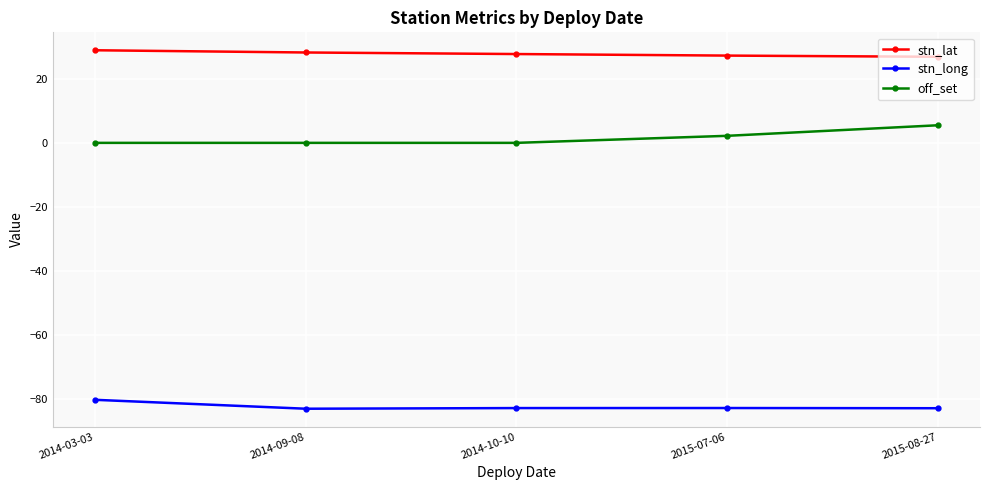

At which label is off_set closest to 2?

2015-07-06